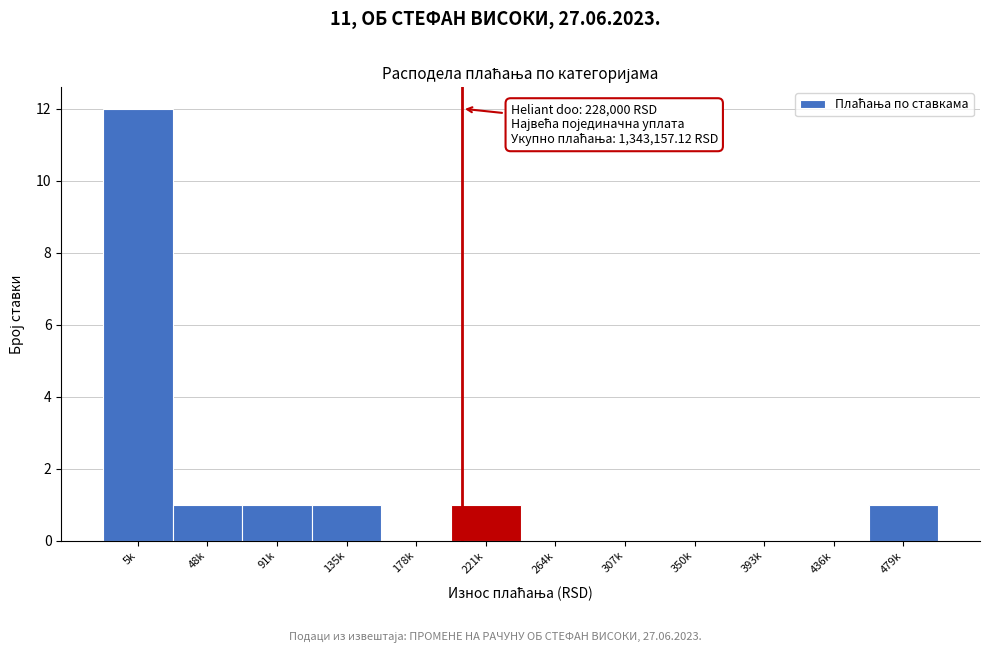

Reading right to left, what are all the values shown in this chart?

479k=1	436k=0	393k=0	350k=0	307k=0	264k=0	221k=1	178k=0	135k=1	91k=1	48k=1	5k=12